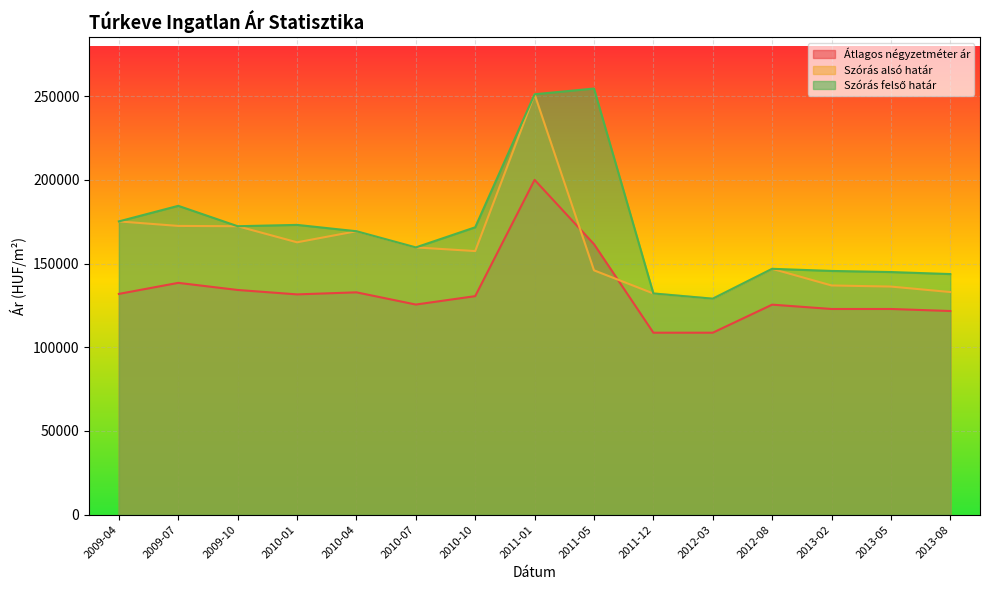

What is the lowest value of the Szórás alsó határ series?

129017